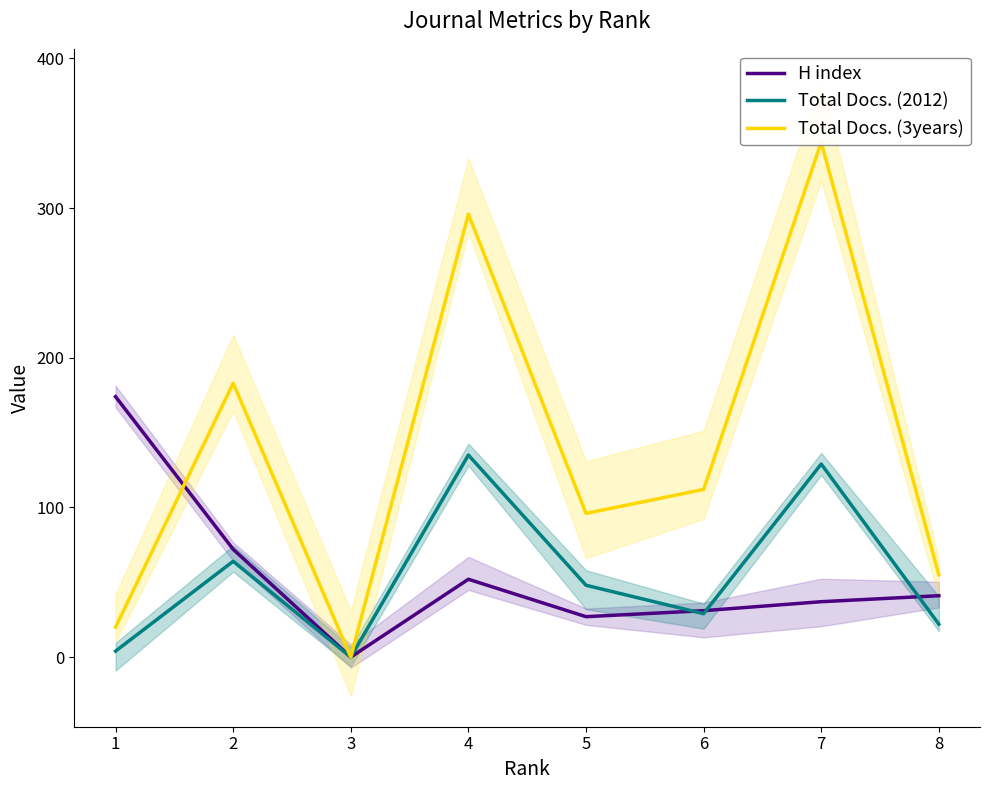

What is the value of the H index point at the 5th from the left?

27